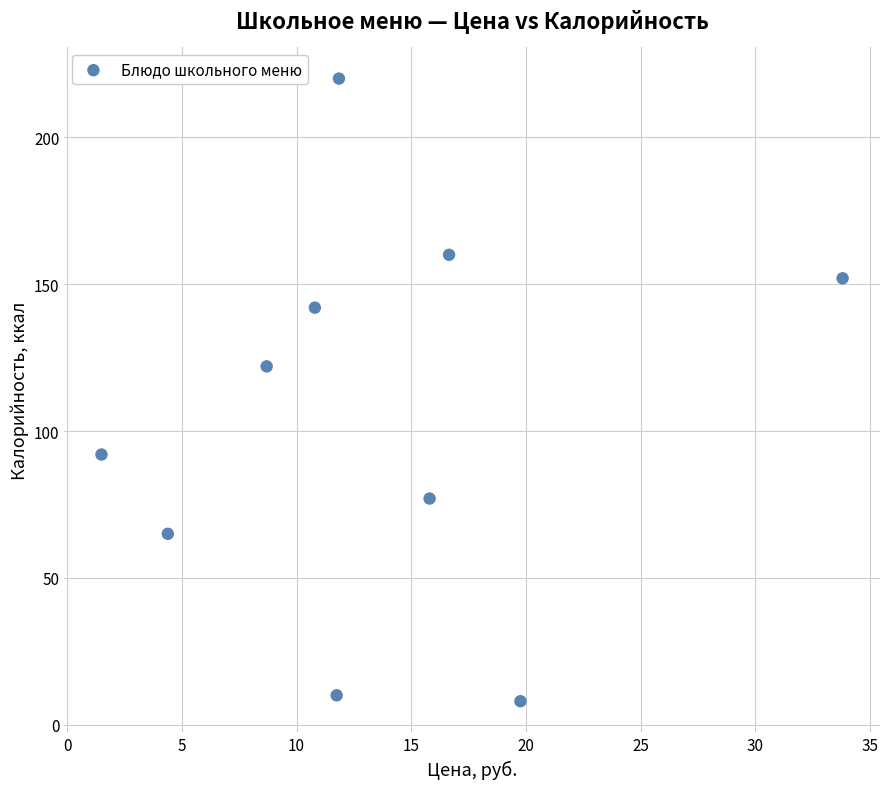

What is the range of Y values (max minus min)?

212